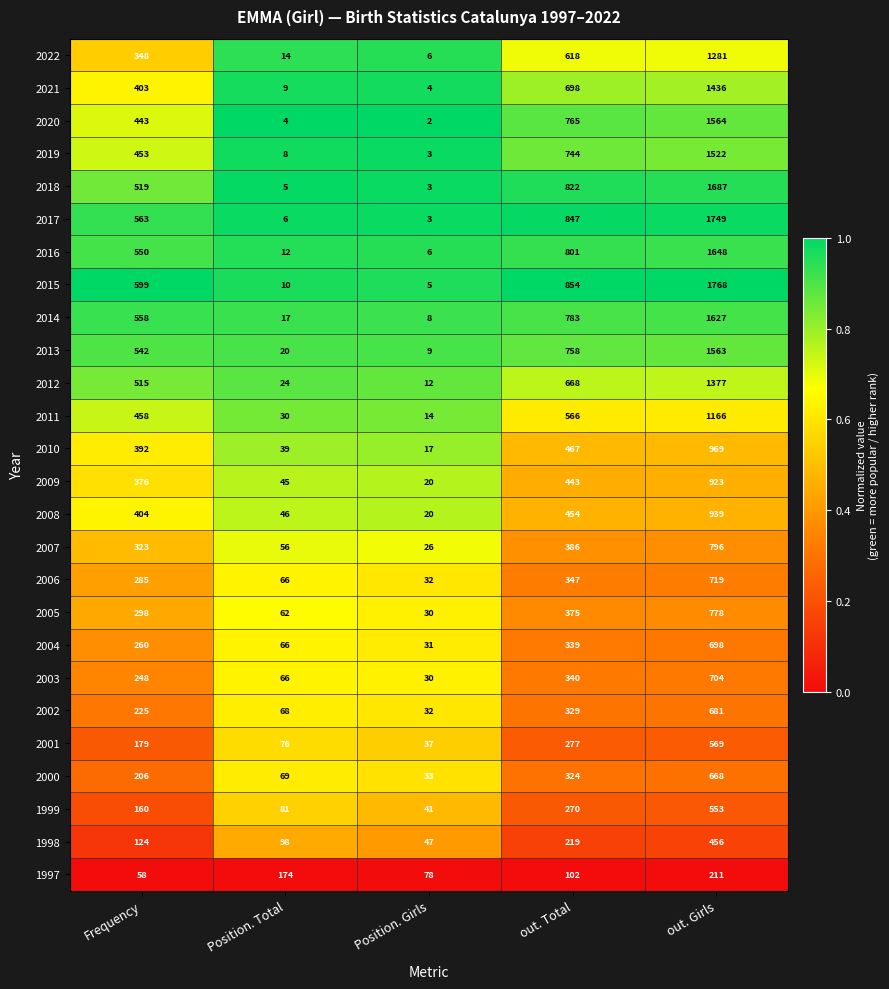

Which label corresponds to the largest value in the chart?

out. Girls